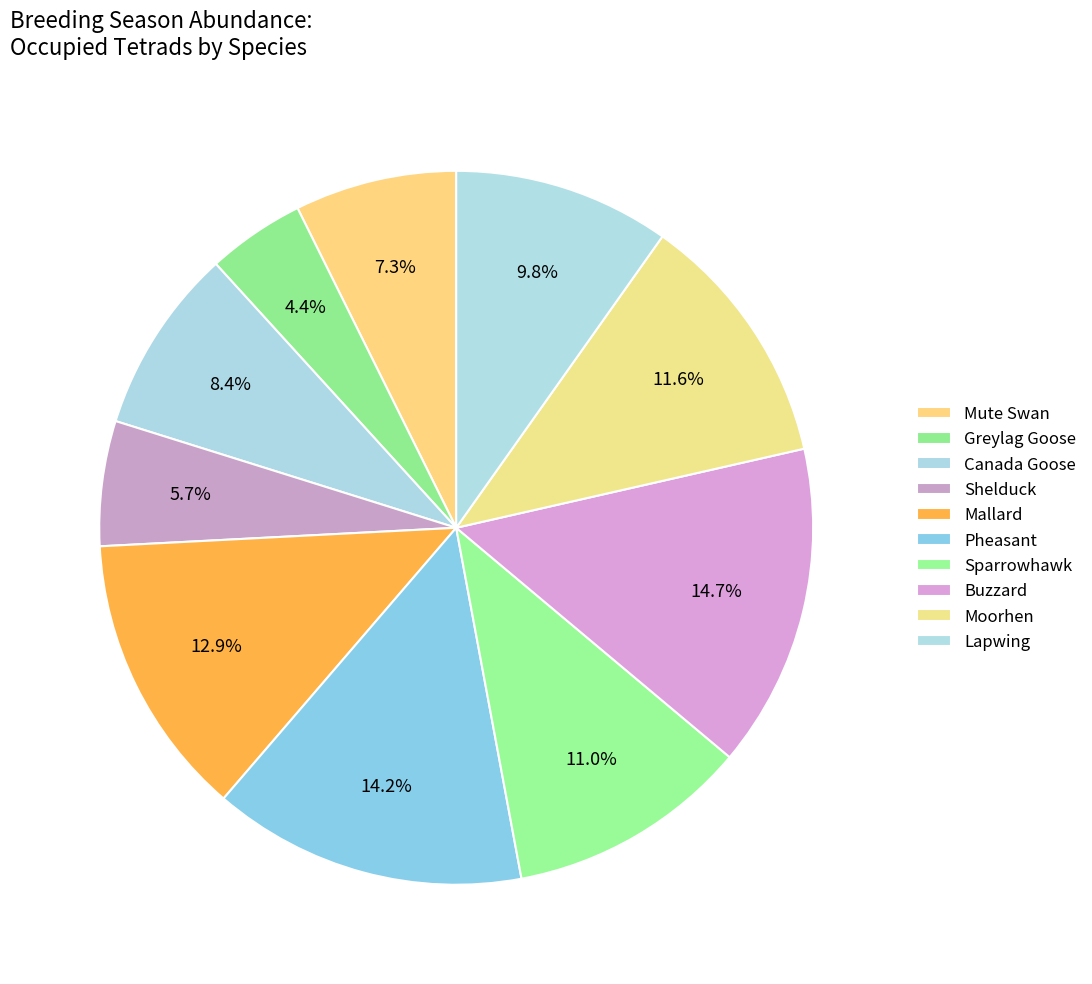

How many slices are in this pie chart?

10